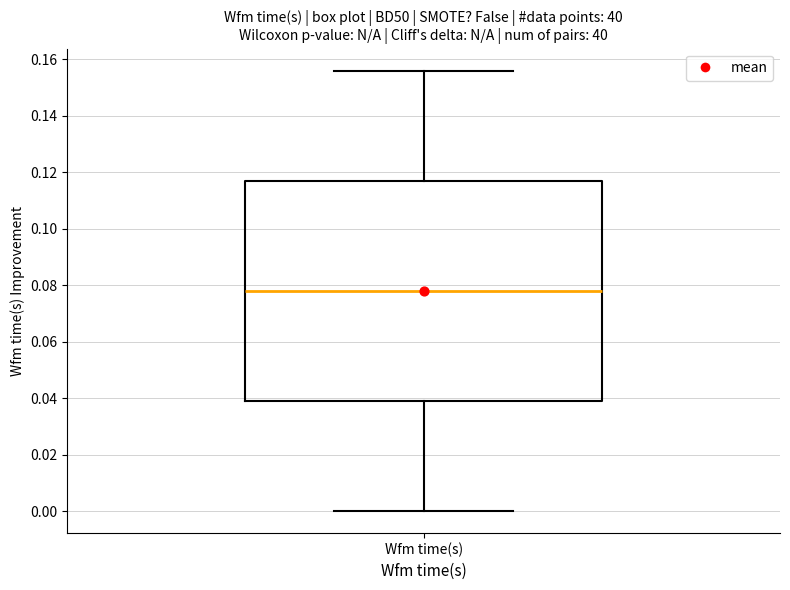

Transcribe this box plot: give where the median line is, the range the box spans, and where the two whiskers end, as read against the y-axis. The values are not printed on the chart, so give them approximately, as read against the axis.

median 0.078, box 0.040 to 0.118, whiskers 0.000 to 0.156